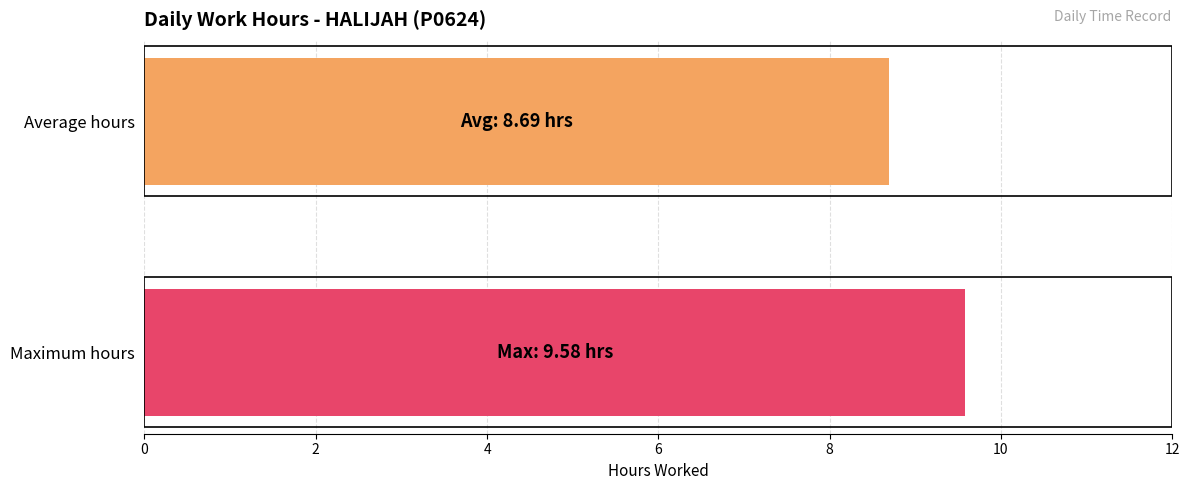

Count the number of data series in this chart.

2